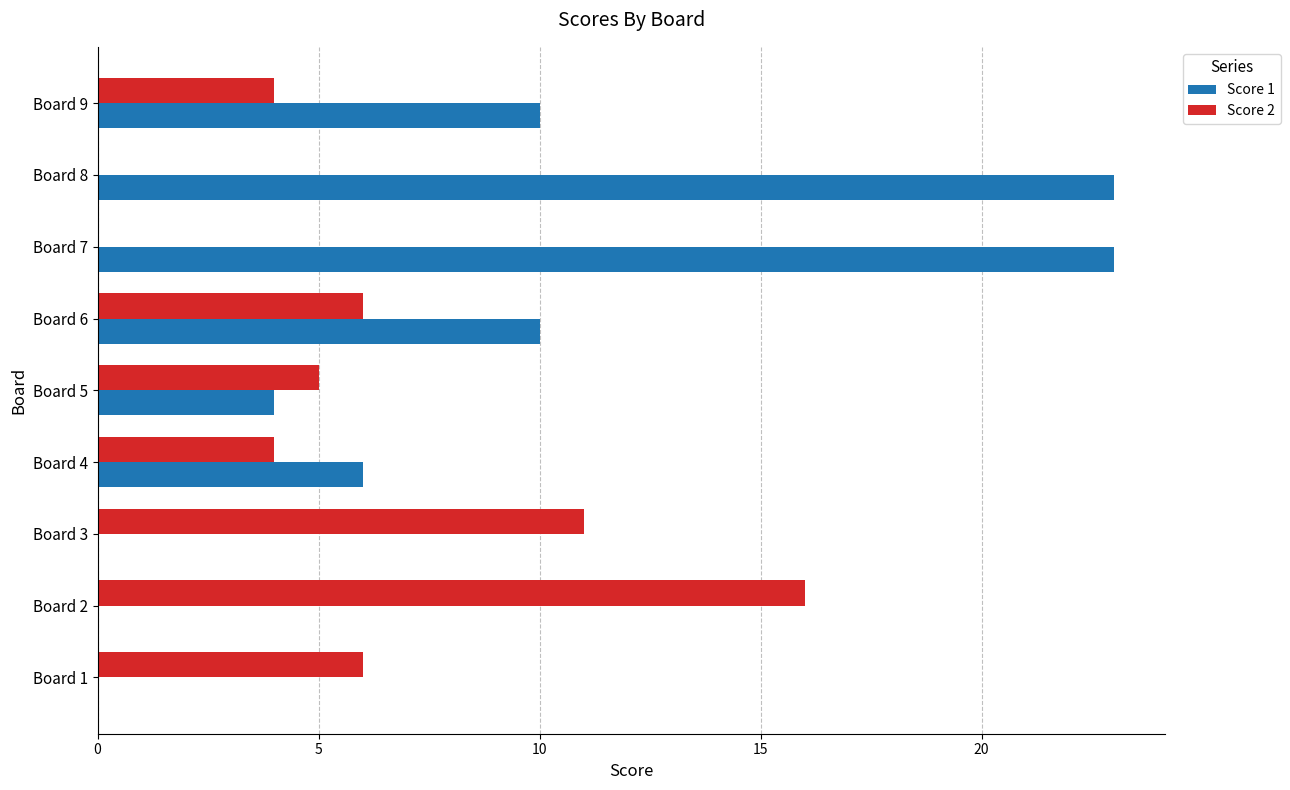

Is the value of Score 2 at Board 8 greater than the value of Score 1 at Board 8?

No